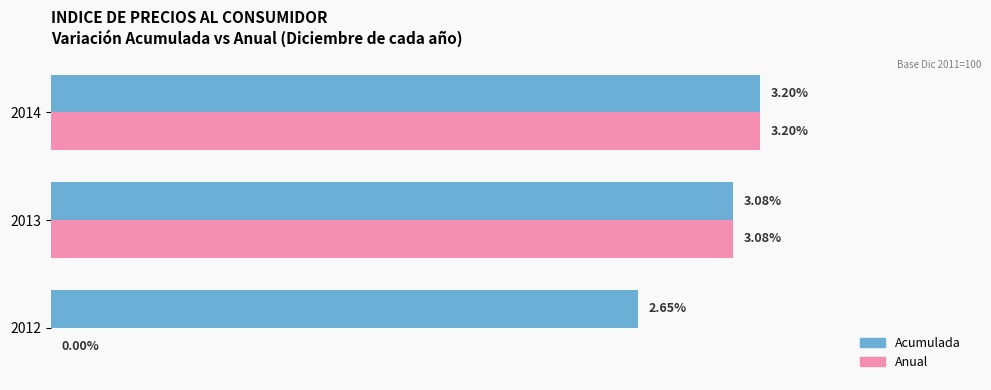

Which series has the largest total across all categories?

Acumulada